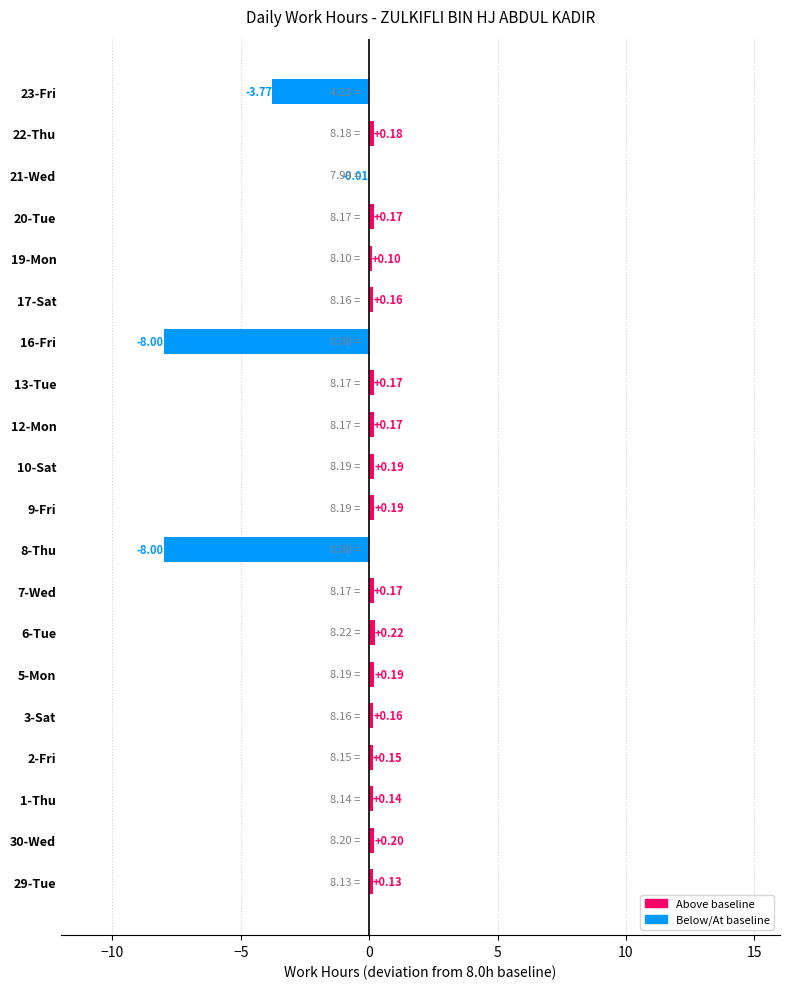

What is the sum of all values?

-17.1